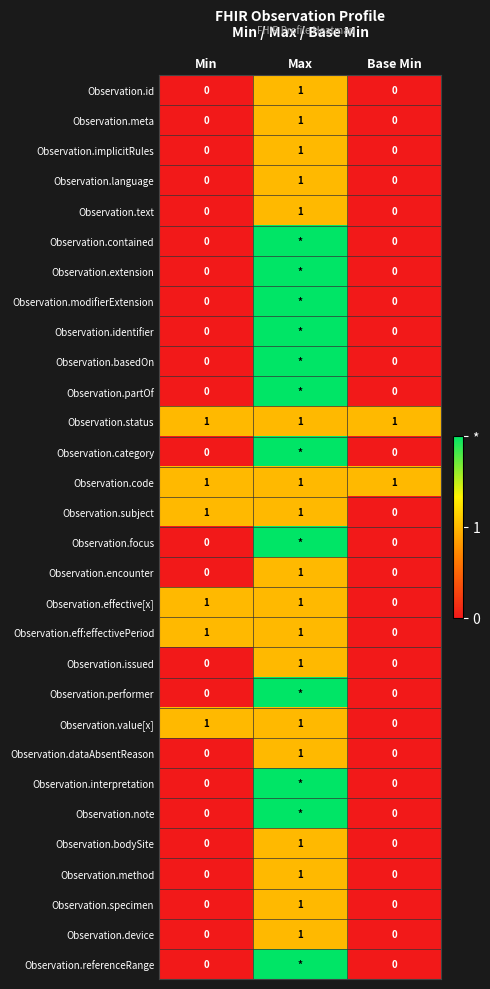

Is it true that Observation.id equals 0 at Min?

True